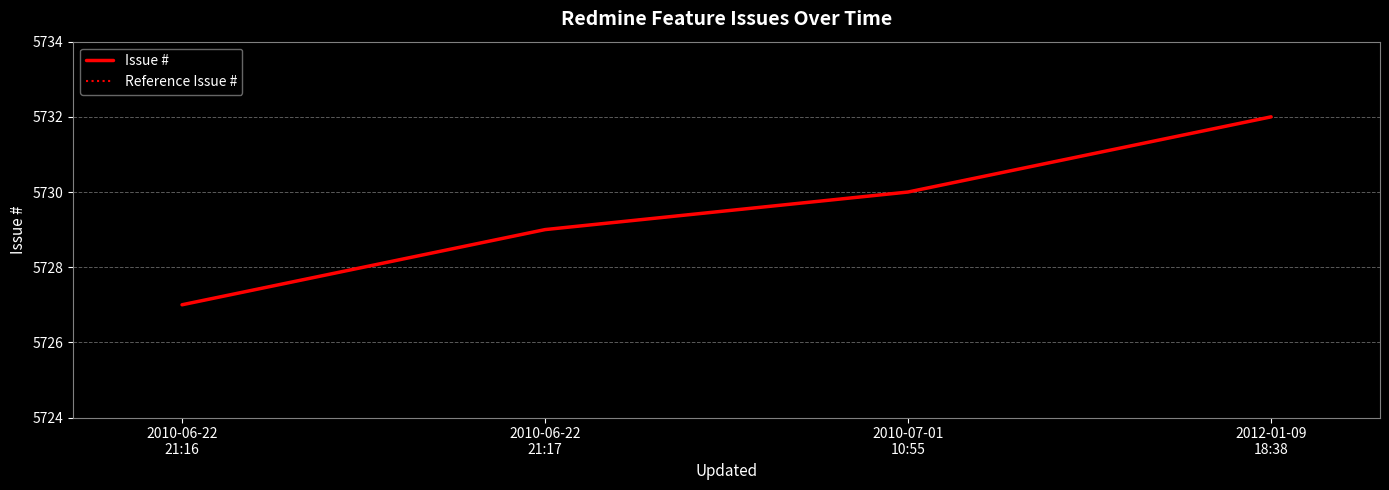

Does the chart have visible grid lines?

Yes